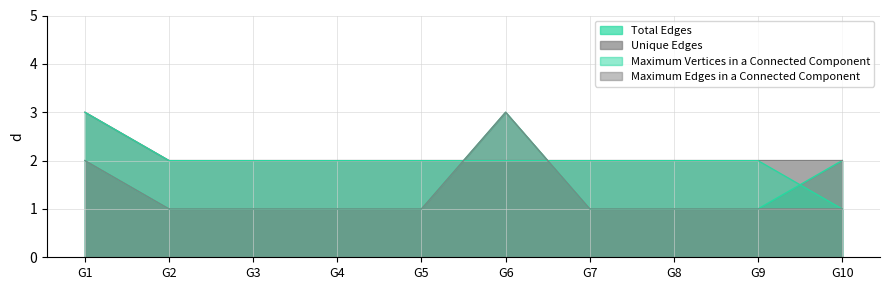

Which label corresponds to the smallest value in the chart?

G2